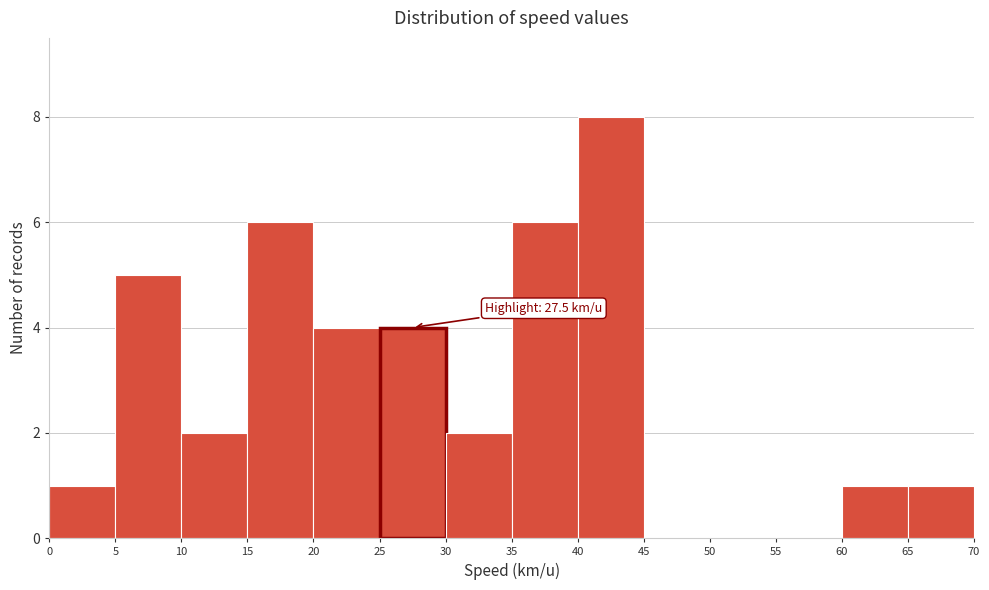

Over which range of the x-axis is the bar tallest?

40 to 45